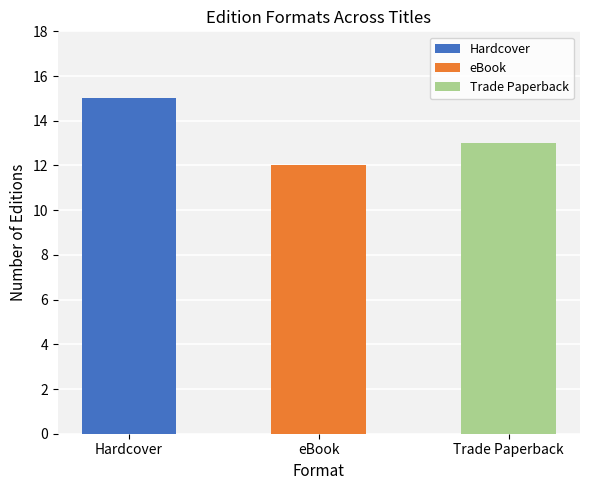

What is the ratio of the value at eBook to the value at Trade Paperback?

0.9